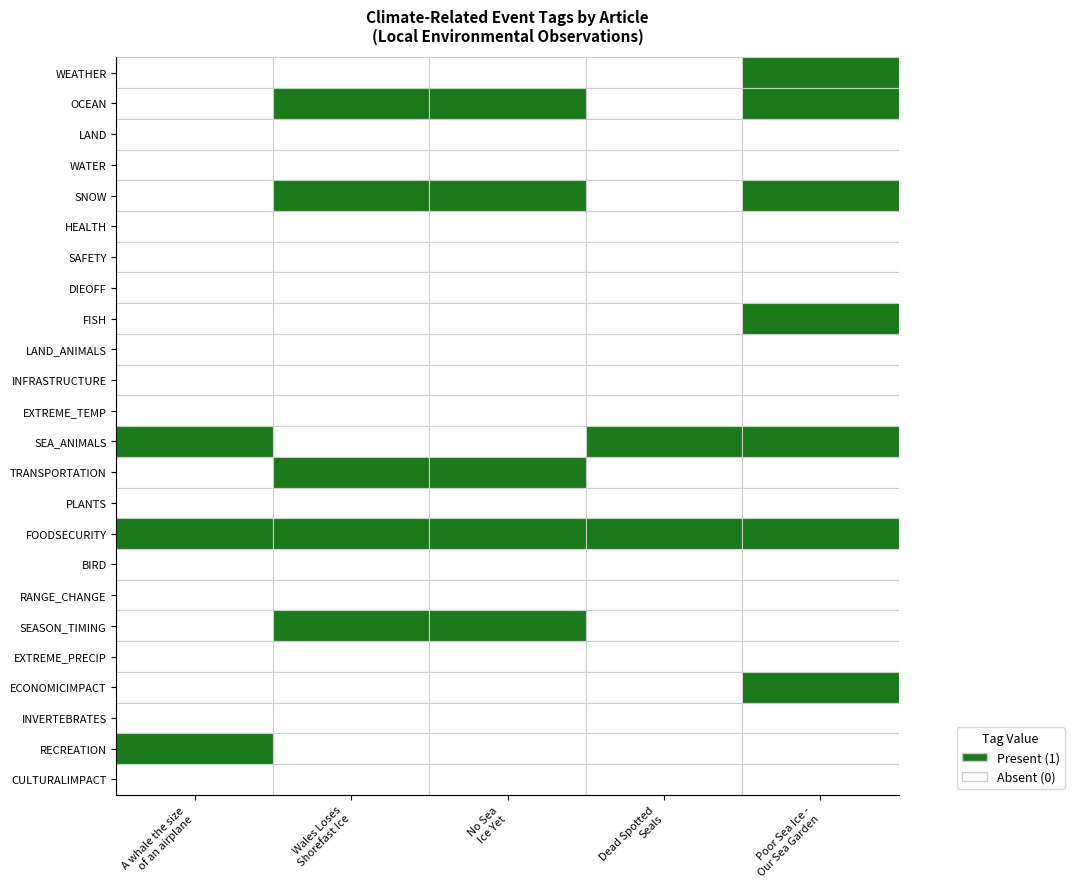

What is the total value across all series at Dead Spotted
Seals?

2